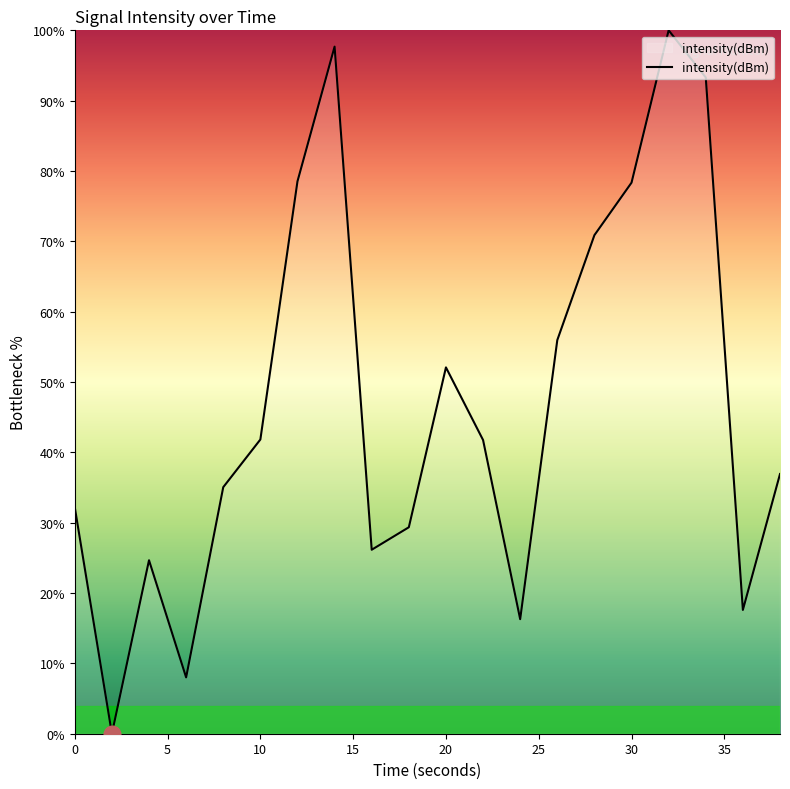

What is the maximum value shown in the chart?

100.0